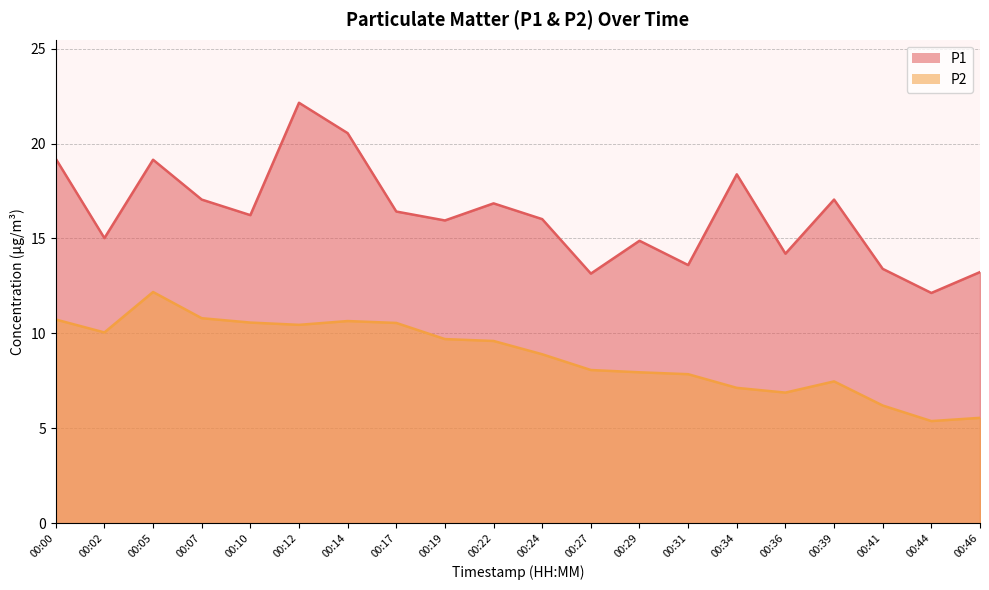

Which series has the widest spread of values?

P1